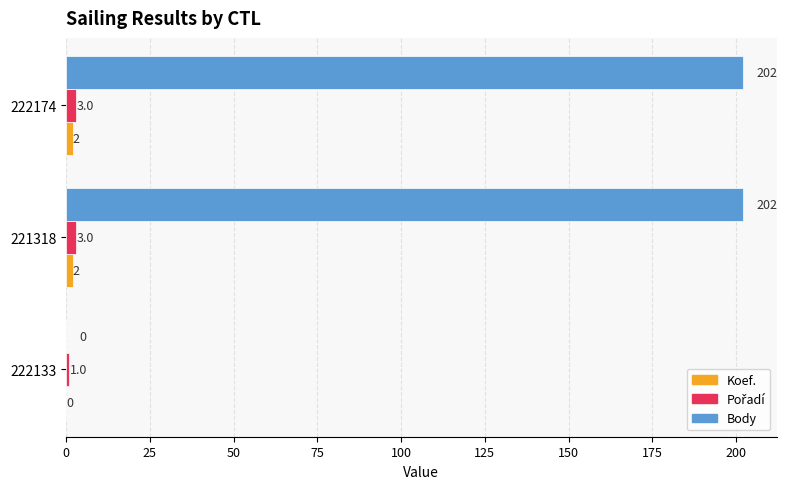

Which series changed the most between 222133 and 221318?

Body